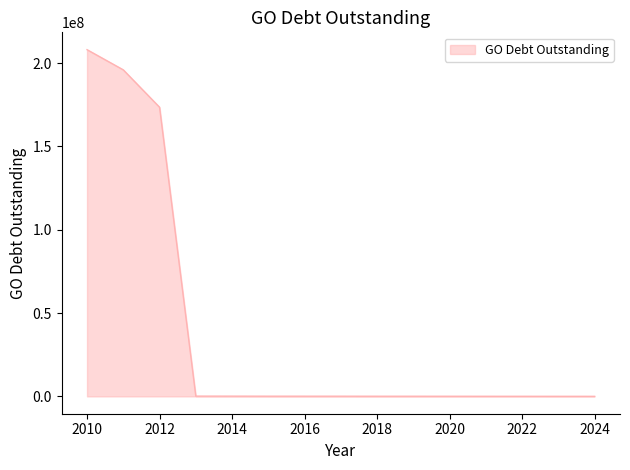

What is the greatest value displayed?

208000000